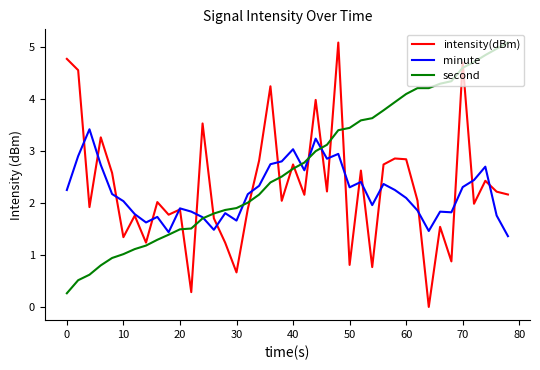

What is the lowest value of the minute series?

1.4